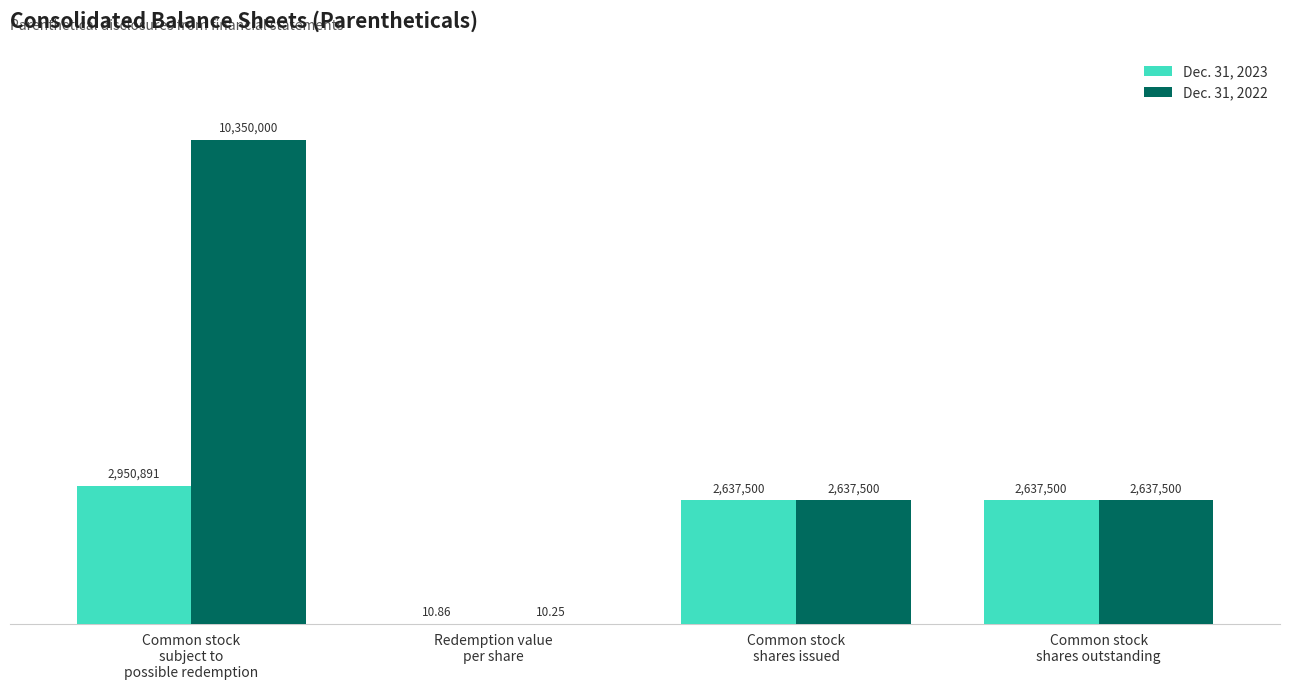

What are all the series names shown in the legend?

Dec. 31, 2023, Dec. 31, 2022